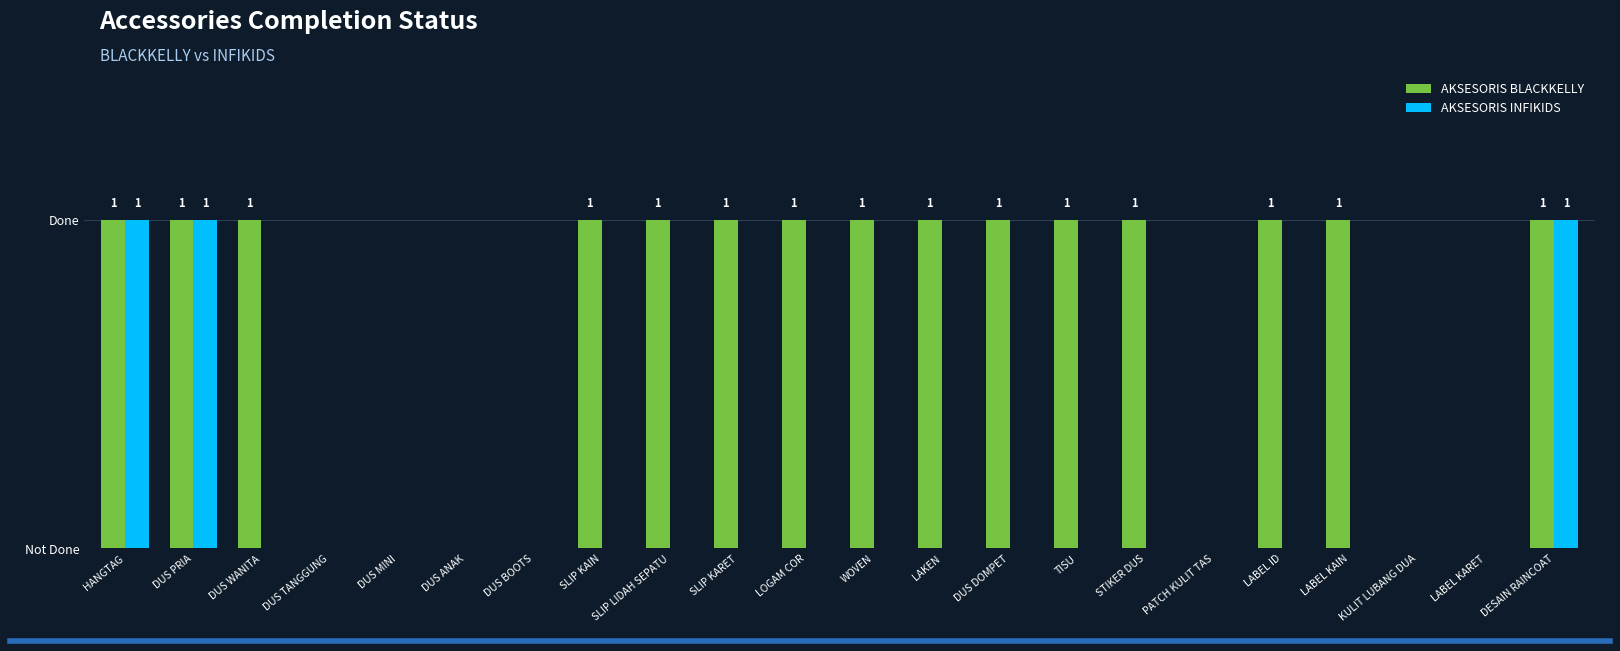

What is the sum of the AKSESORIS BLACKKELLY values at WOVEN and DUS DOMPET?

2